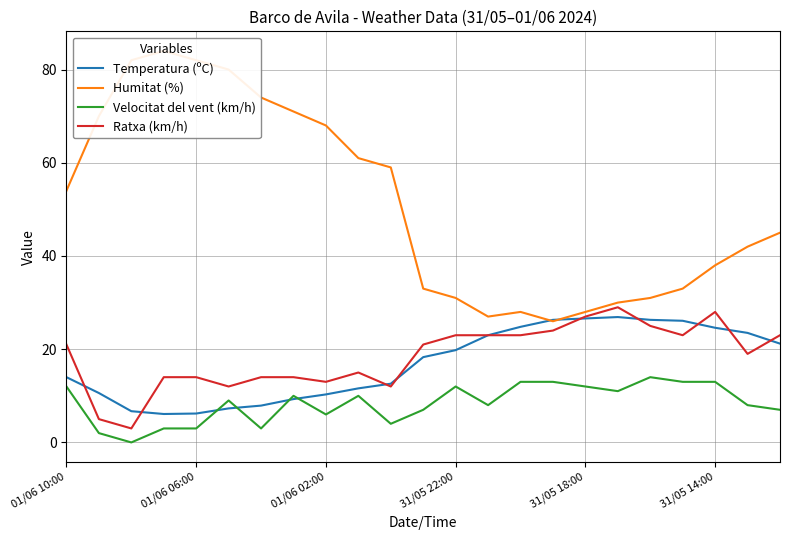

Is the value of Temperatura (ºC) at 31/05 14:00 greater than the value of Ratxa (km/h) at 01/06 06:00?

Yes